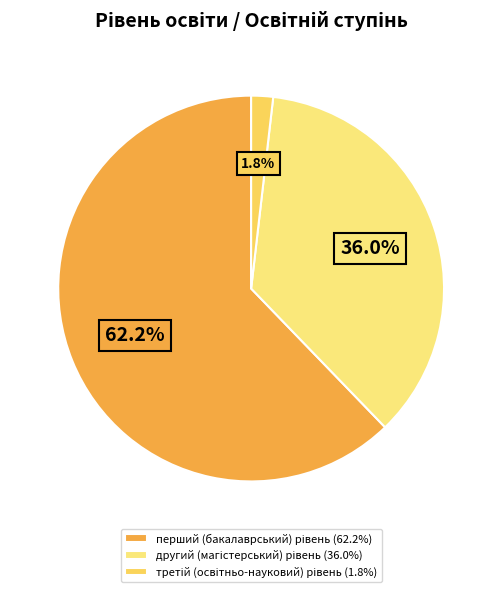

Does другий (магістерський) рівень represent more than half of the total?

No